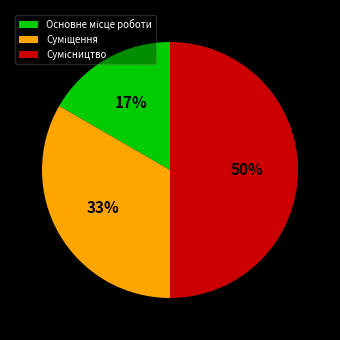

To the nearest percent, what is the difference between the largest and smallest slice percentages?

33%